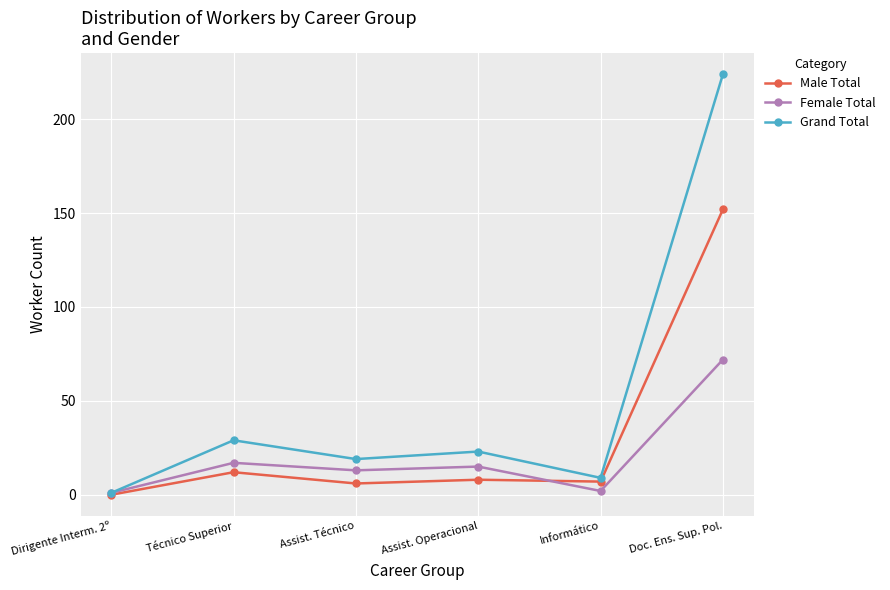

What is the difference between the maximum and minimum values in the Female Total series?

71